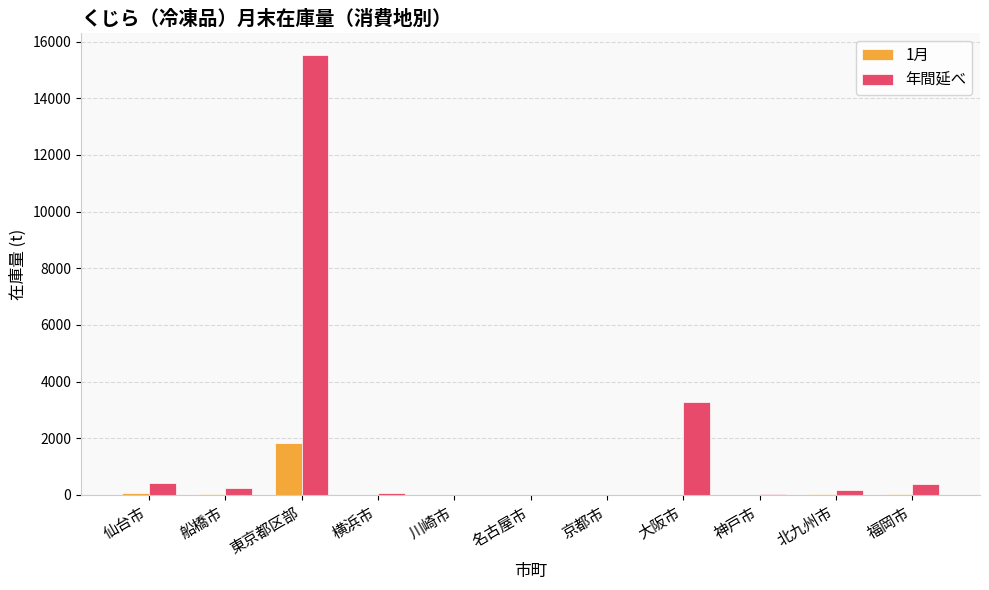

At which category is the sum across all series the highest?

東京都区部